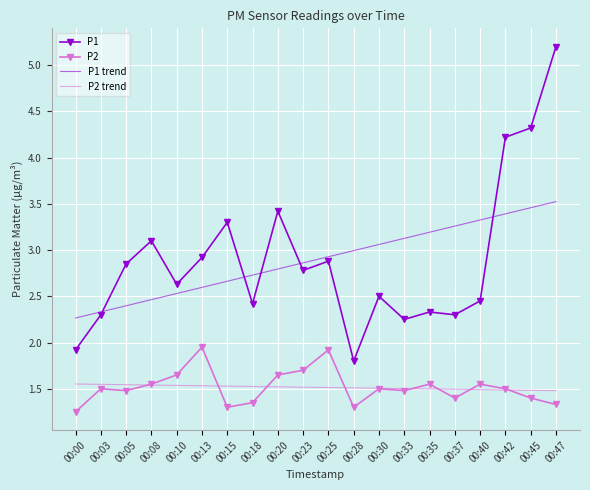

Which category has the lowest value in the P1 series?

00:28